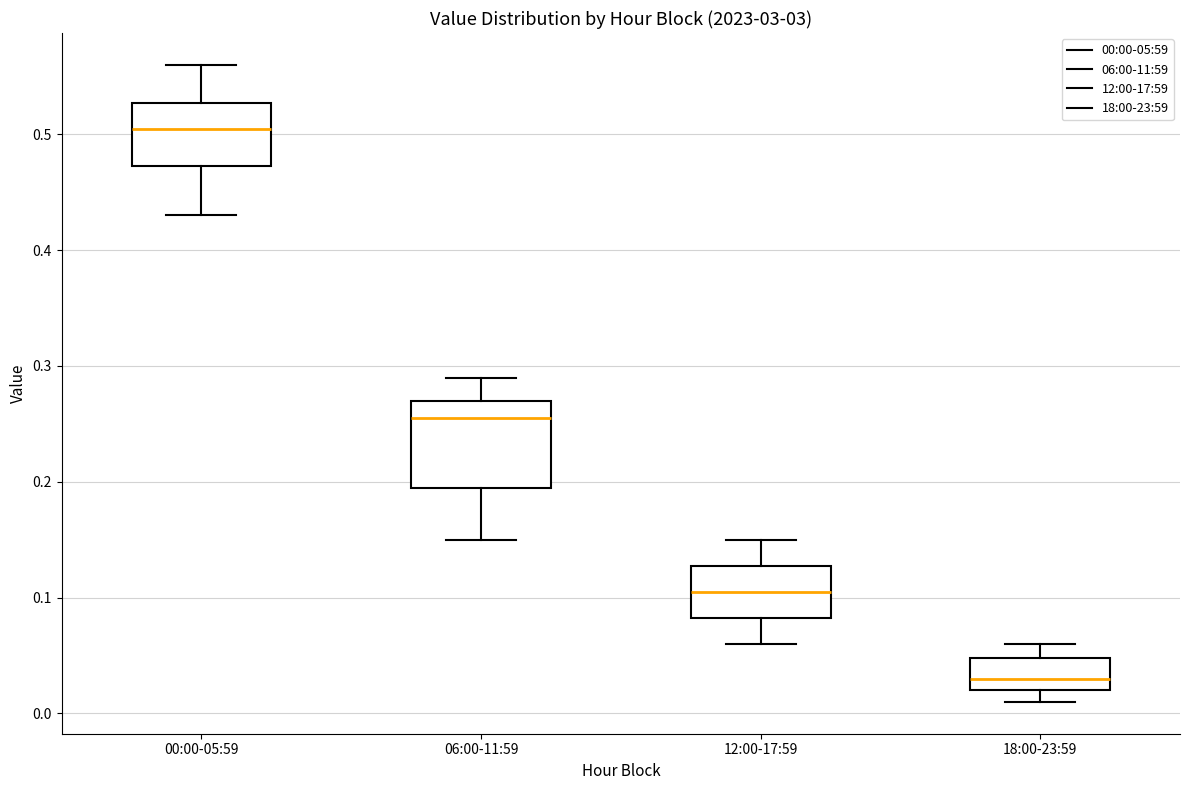

Which box has the highest median line?

00:00-05:59